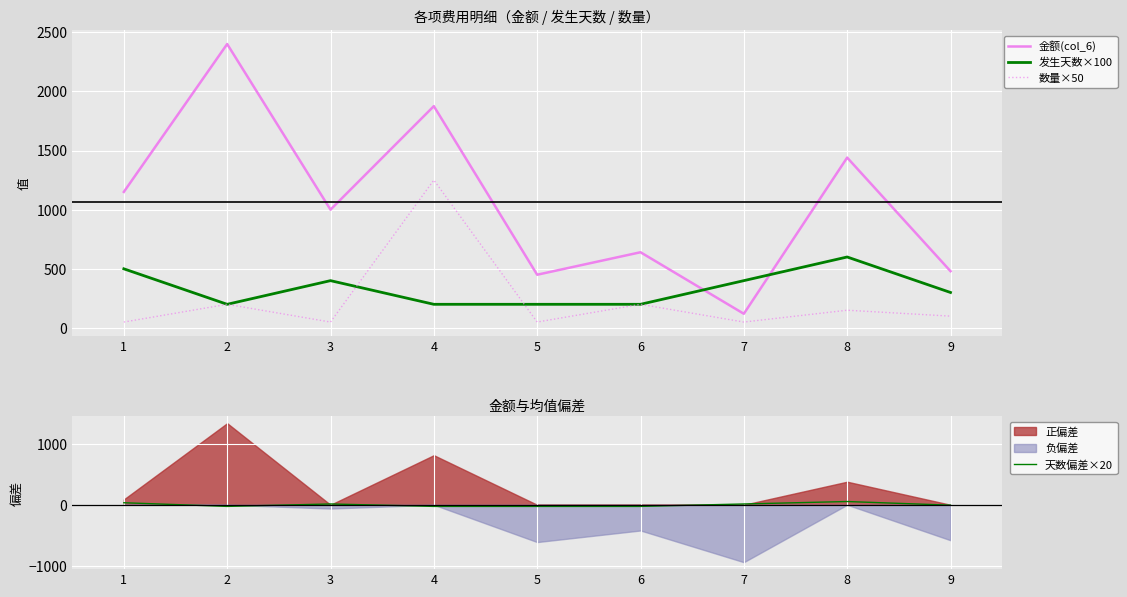

Which series has the largest total across all categories?

金额(col_6)